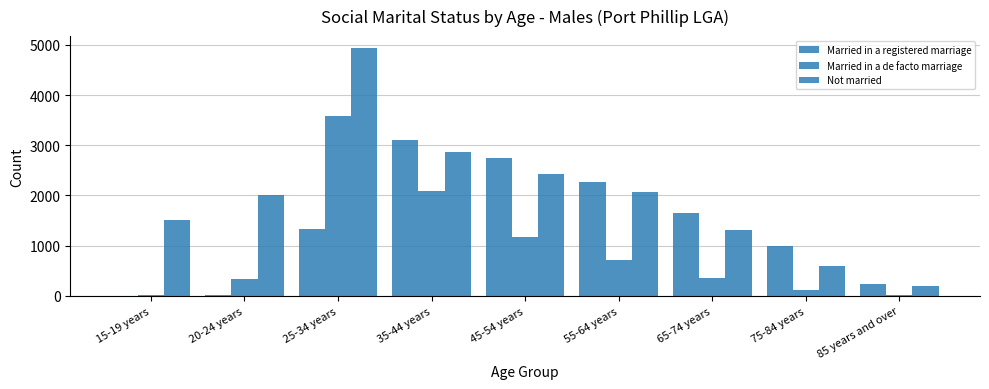

Read the Married in a registered marriage value at 35-44 years, to the nearest 10.

3100